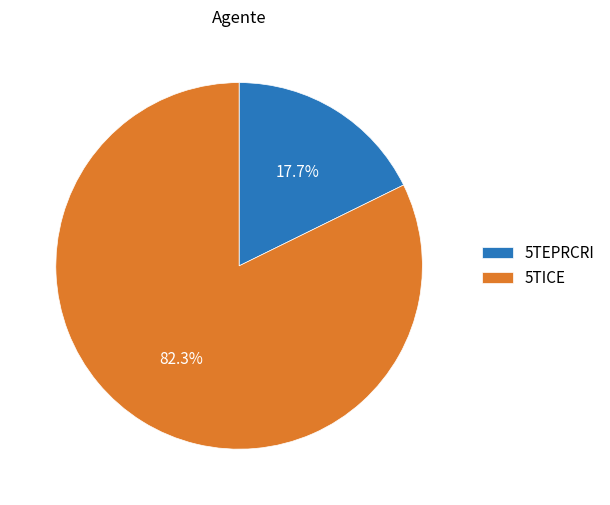

How much of the chart is everything except 5TICE?

17.7%